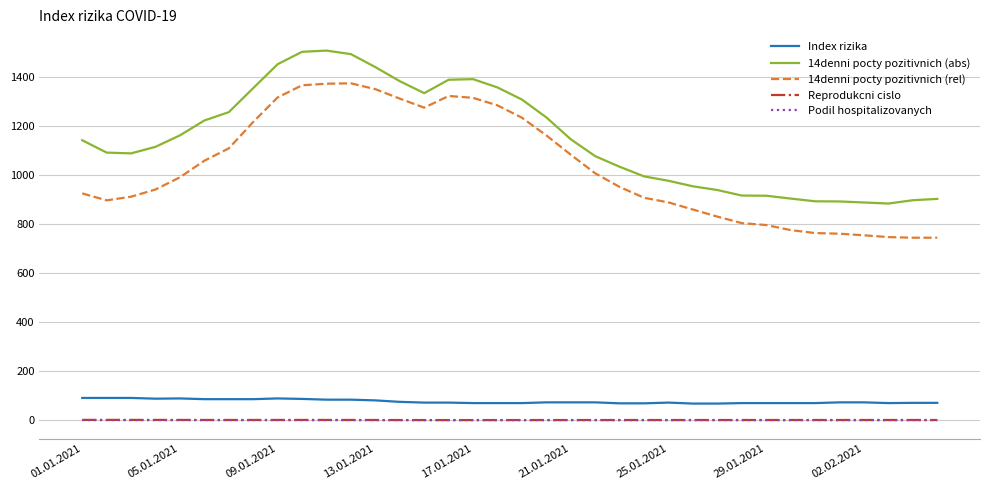

Which series has the largest total across all categories?

14denni pocty pozitivnich (abs)